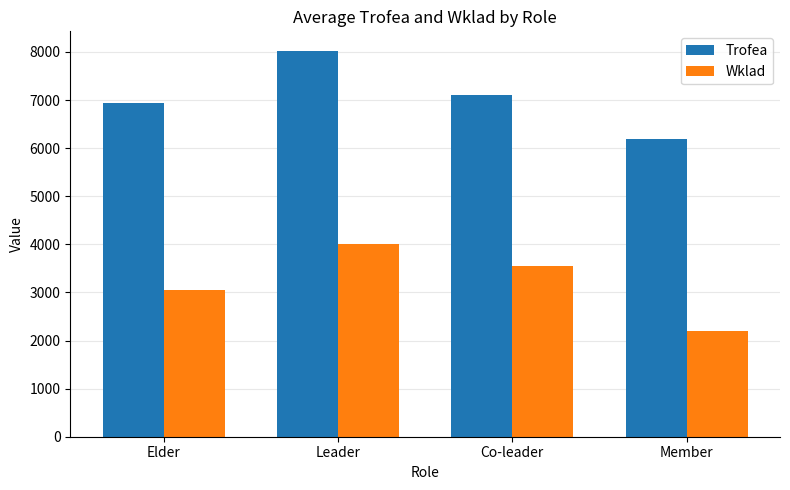

What is the sum of the Wklad values at Co-leader and Member?

5758